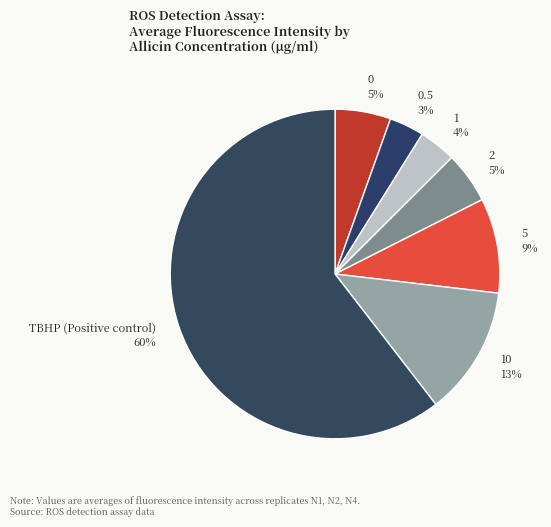

Between 5 9% and 10 13%, which is larger?

10 13%